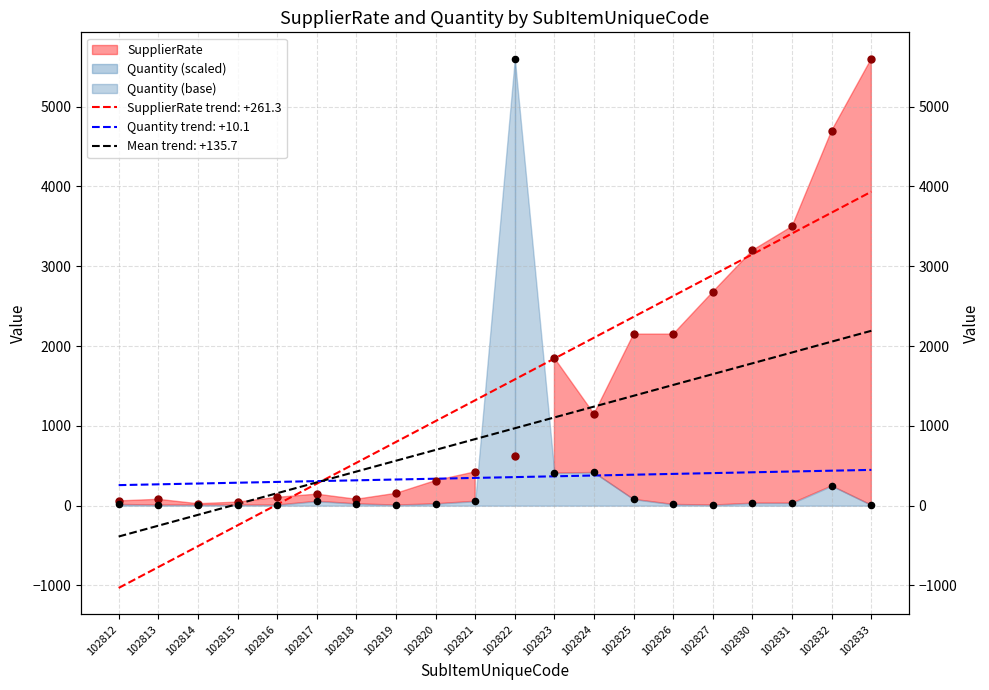

At which category is the sum across all series the highest?

102822